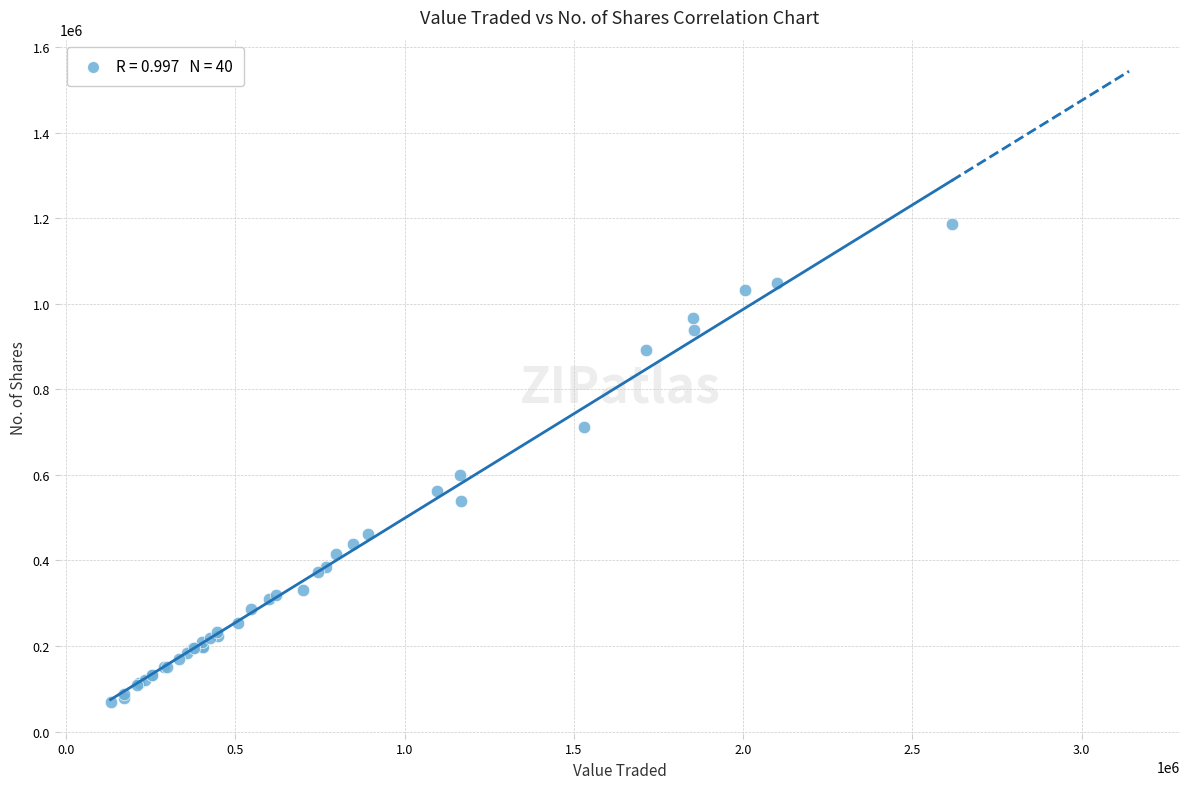

What Y value in the scatter plot is closest to 627309?

600127